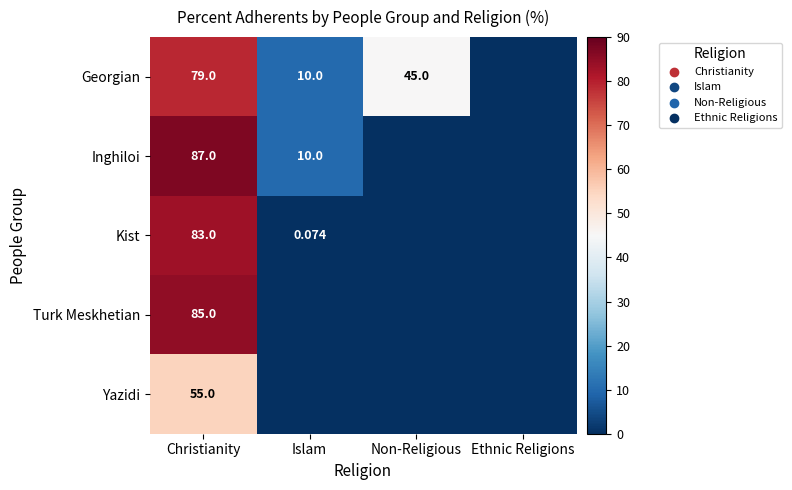

At how many categories does at least one series exceed 48?

1